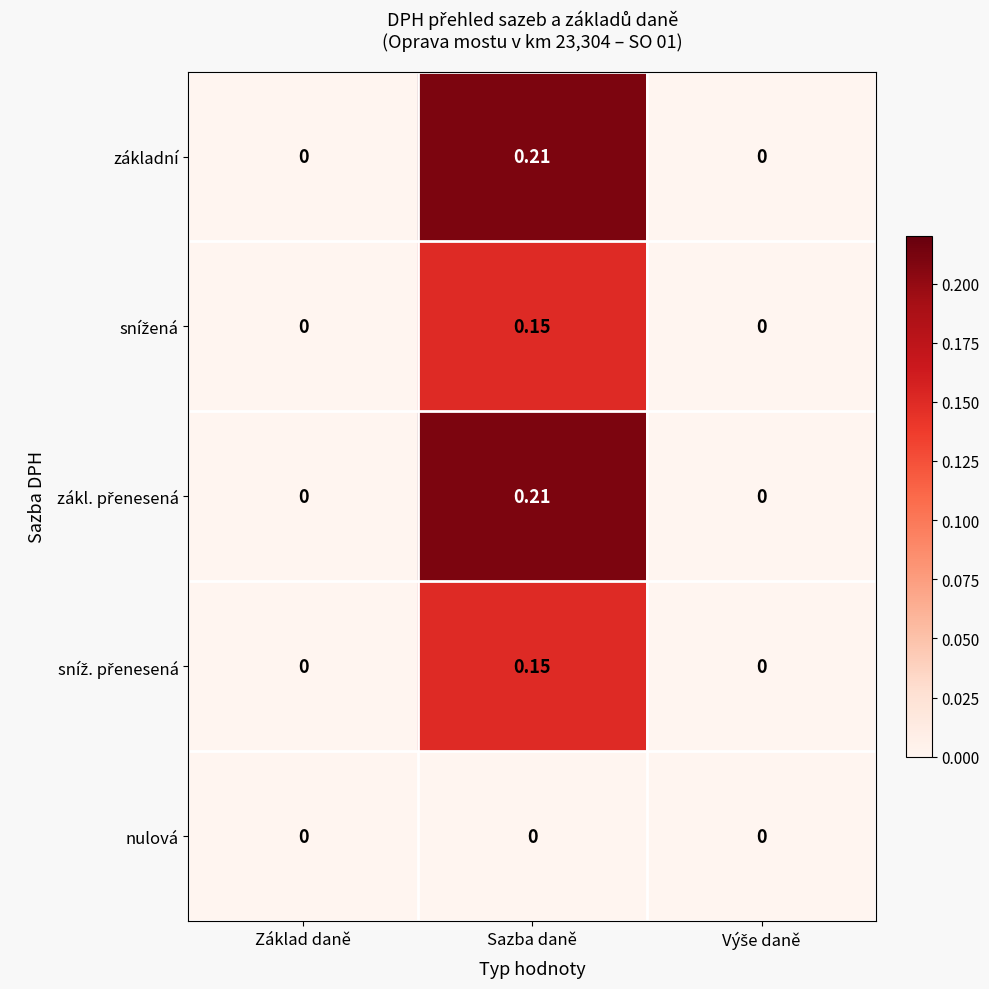

At which category is the sum across all series the highest?

Sazba daně